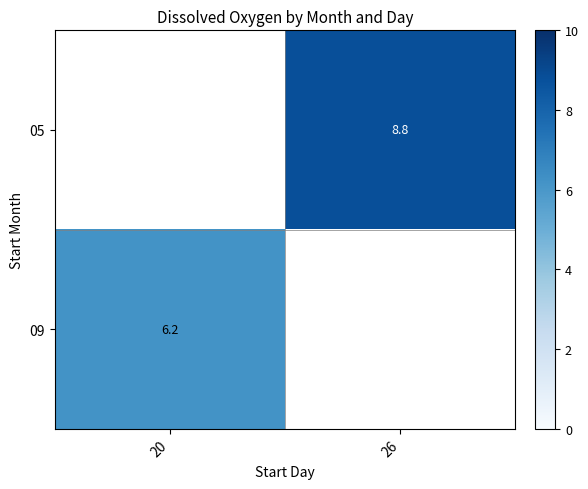

The 05 series shows 12.5 at 26. True or false?

False